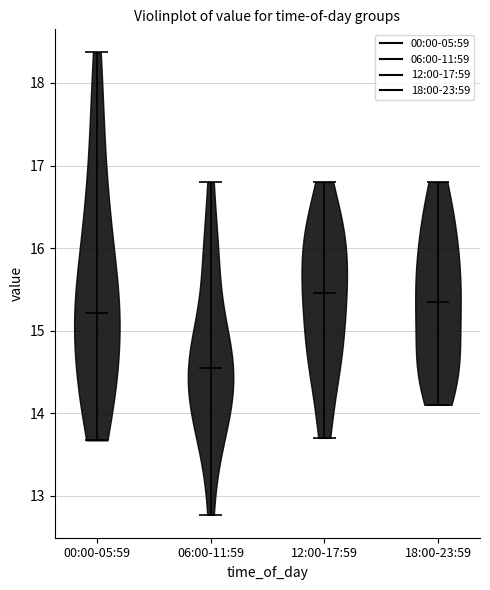

Reading left to right, read every violin against the y-axis: where its median line is, and the lowest and highest points it reaches. The values are not printed on the chart, so give them approximately, as read against the axis.

00:00-05:59: median line 15.2, lowest point 13.7, highest point 18.4
06:00-11:59: median line 14.6, lowest point 12.8, highest point 16.8
12:00-17:59: median line 15.5, lowest point 13.7, highest point 16.8
18:00-23:59: median line 15.4, lowest point 14.1, highest point 16.8